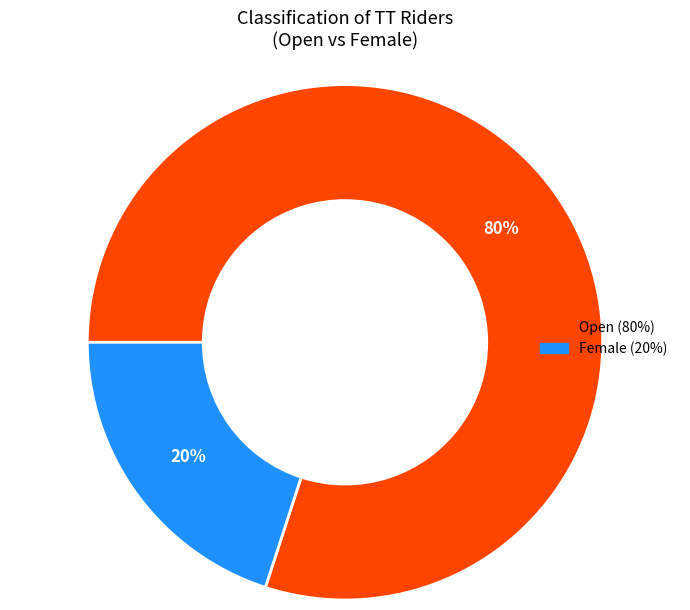

To the nearest percent, what is the difference between the Female and Open slice percentages?

60%